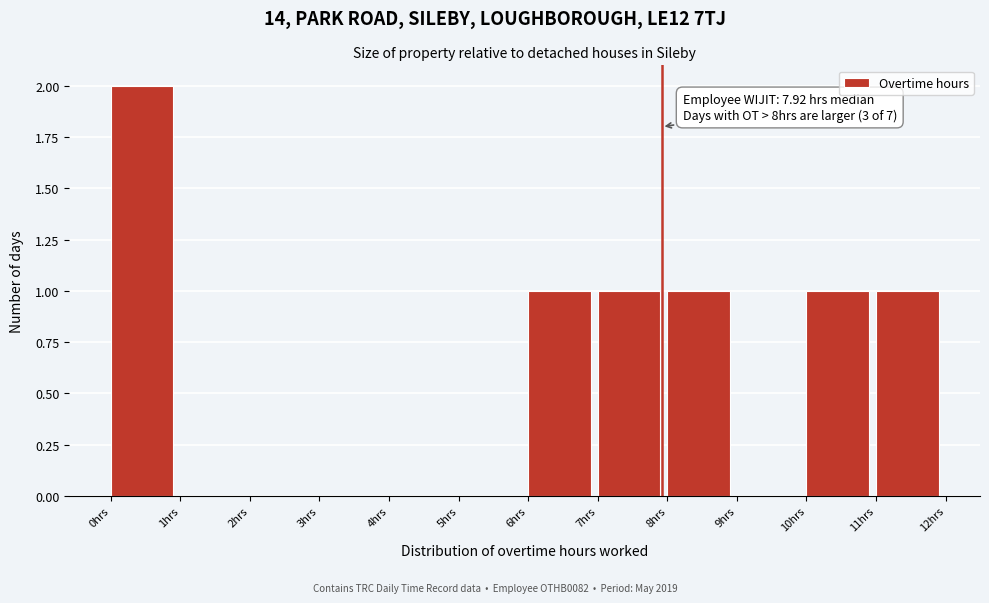

Which range on the x-axis has the tallest bar?

0 to 1